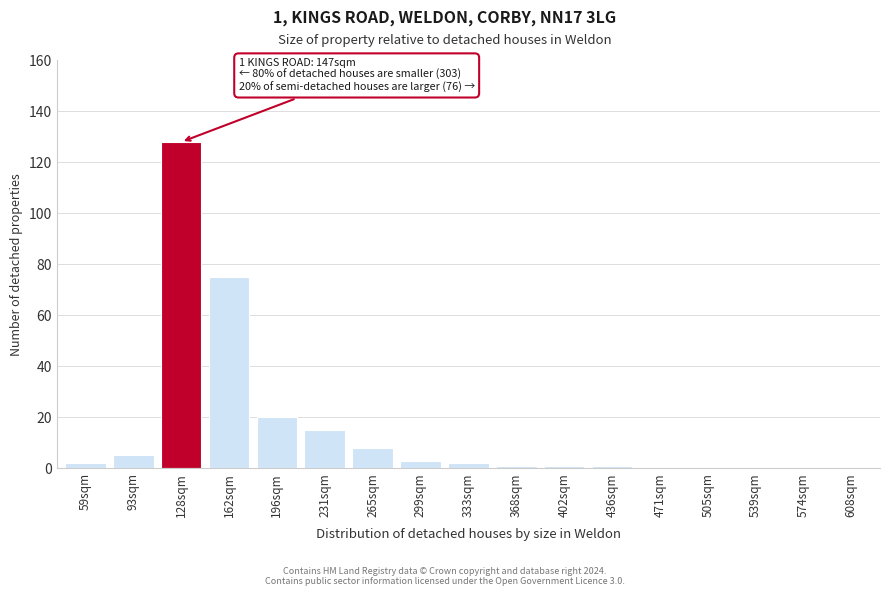

Reading left to right, extract all data points from this chart.

59sqm=2	93sqm=5	128sqm=128	162sqm=75	196sqm=20	231sqm=15	265sqm=8	299sqm=3	333sqm=2	368sqm=1	402sqm=1	436sqm=1	471sqm=0	505sqm=0	539sqm=0	574sqm=0	608sqm=0